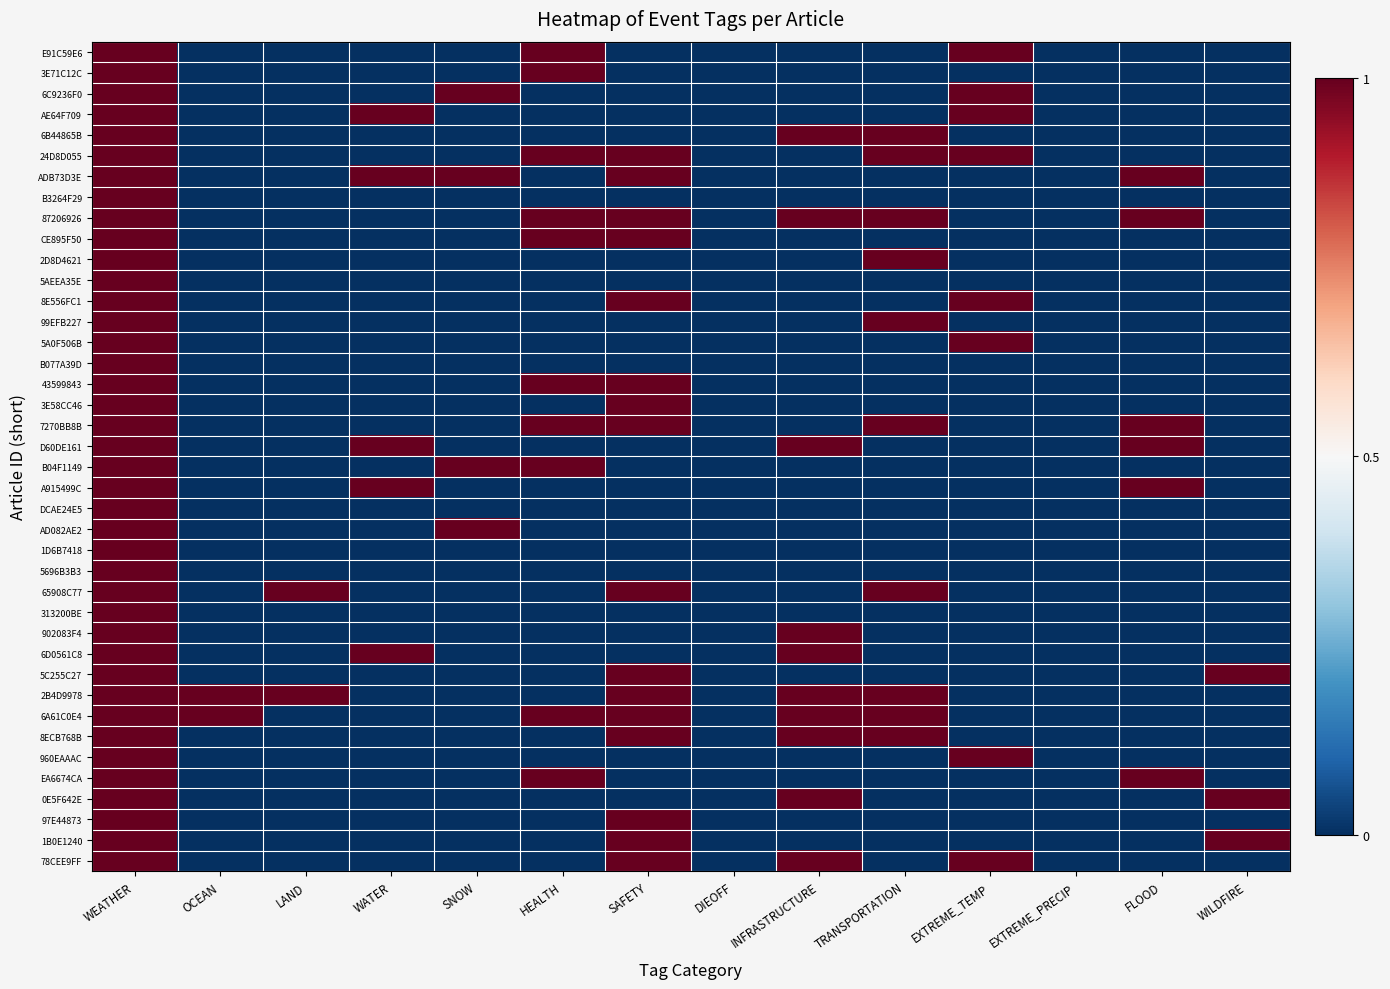

Reading left to right, extract all data points from this chart.

E91C59E6: WEATHER=1	OCEAN=0	LAND=0	WATER=0	SNOW=0	HEALTH=1	SAFETY=0	DIEOFF=0	INFRASTRUCTURE=0	TRANSPORTATION=0	EXTREME_TEMP=1	EXTREME_PRECIP=0	FLOOD=0	WILDFIRE=0
3E71C12C: WEATHER=1	OCEAN=0	LAND=0	WATER=0	SNOW=0	HEALTH=1	SAFETY=0	DIEOFF=0	INFRASTRUCTURE=0	TRANSPORTATION=0	EXTREME_TEMP=0	EXTREME_PRECIP=0	FLOOD=0	WILDFIRE=0
6C9236F0: WEATHER=1	OCEAN=0	LAND=0	WATER=0	SNOW=1	HEALTH=0	SAFETY=0	DIEOFF=0	INFRASTRUCTURE=0	TRANSPORTATION=0	EXTREME_TEMP=1	EXTREME_PRECIP=0	FLOOD=0	WILDFIRE=0
AE64F709: WEATHER=1	OCEAN=0	LAND=0	WATER=1	SNOW=0	HEALTH=0	SAFETY=0	DIEOFF=0	INFRASTRUCTURE=0	TRANSPORTATION=0	EXTREME_TEMP=1	EXTREME_PRECIP=0	FLOOD=0	WILDFIRE=0
6B44865B: WEATHER=1	OCEAN=0	LAND=0	WATER=0	SNOW=0	HEALTH=0	SAFETY=0	DIEOFF=0	INFRASTRUCTURE=1	TRANSPORTATION=1	EXTREME_TEMP=0	EXTREME_PRECIP=0	FLOOD=0	WILDFIRE=0
24D8D055: WEATHER=1	OCEAN=0	LAND=0	WATER=0	SNOW=0	HEALTH=1	SAFETY=1	DIEOFF=0	INFRASTRUCTURE=0	TRANSPORTATION=1	EXTREME_TEMP=1	EXTREME_PRECIP=0	FLOOD=0	WILDFIRE=0
ADB73D3E: WEATHER=1	OCEAN=0	LAND=0	WATER=1	SNOW=1	HEALTH=0	SAFETY=1	DIEOFF=0	INFRASTRUCTURE=0	TRANSPORTATION=0	EXTREME_TEMP=0	EXTREME_PRECIP=0	FLOOD=1	WILDFIRE=0
B3264F29: WEATHER=1	OCEAN=0	LAND=0	WATER=0	SNOW=0	HEALTH=0	SAFETY=0	DIEOFF=0	INFRASTRUCTURE=0	TRANSPORTATION=0	EXTREME_TEMP=0	EXTREME_PRECIP=0	FLOOD=0	WILDFIRE=0
87206926: WEATHER=1	OCEAN=0	LAND=0	WATER=0	SNOW=0	HEALTH=1	SAFETY=1	DIEOFF=0	INFRASTRUCTURE=1	TRANSPORTATION=1	EXTREME_TEMP=0	EXTREME_PRECIP=0	FLOOD=1	WILDFIRE=0
CE895F50: WEATHER=1	OCEAN=0	LAND=0	WATER=0	SNOW=0	HEALTH=1	SAFETY=1	DIEOFF=0	INFRASTRUCTURE=0	TRANSPORTATION=0	EXTREME_TEMP=0	EXTREME_PRECIP=0	FLOOD=0	WILDFIRE=0
2D8D4621: WEATHER=1	OCEAN=0	LAND=0	WATER=0	SNOW=0	HEALTH=0	SAFETY=0	DIEOFF=0	INFRASTRUCTURE=0	TRANSPORTATION=1	EXTREME_TEMP=0	EXTREME_PRECIP=0	FLOOD=0	WILDFIRE=0
5AEEA35E: WEATHER=1	OCEAN=0	LAND=0	WATER=0	SNOW=0	HEALTH=0	SAFETY=0	DIEOFF=0	INFRASTRUCTURE=0	TRANSPORTATION=0	EXTREME_TEMP=0	EXTREME_PRECIP=0	FLOOD=0	WILDFIRE=0
8E556FC1: WEATHER=1	OCEAN=0	LAND=0	WATER=0	SNOW=0	HEALTH=0	SAFETY=1	DIEOFF=0	INFRASTRUCTURE=0	TRANSPORTATION=0	EXTREME_TEMP=1	EXTREME_PRECIP=0	FLOOD=0	WILDFIRE=0
99EFB227: WEATHER=1	OCEAN=0	LAND=0	WATER=0	SNOW=0	HEALTH=0	SAFETY=0	DIEOFF=0	INFRASTRUCTURE=0	TRANSPORTATION=1	EXTREME_TEMP=0	EXTREME_PRECIP=0	FLOOD=0	WILDFIRE=0
5A0F506B: WEATHER=1	OCEAN=0	LAND=0	WATER=0	SNOW=0	HEALTH=0	SAFETY=0	DIEOFF=0	INFRASTRUCTURE=0	TRANSPORTATION=0	EXTREME_TEMP=1	EXTREME_PRECIP=0	FLOOD=0	WILDFIRE=0
B077A39D: WEATHER=1	OCEAN=0	LAND=0	WATER=0	SNOW=0	HEALTH=0	SAFETY=0	DIEOFF=0	INFRASTRUCTURE=0	TRANSPORTATION=0	EXTREME_TEMP=0	EXTREME_PRECIP=0	FLOOD=0	WILDFIRE=0
43599843: WEATHER=1	OCEAN=0	LAND=0	WATER=0	SNOW=0	HEALTH=1	SAFETY=1	DIEOFF=0	INFRASTRUCTURE=0	TRANSPORTATION=0	EXTREME_TEMP=0	EXTREME_PRECIP=0	FLOOD=0	WILDFIRE=0
3E58CC46: WEATHER=1	OCEAN=0	LAND=0	WATER=0	SNOW=0	HEALTH=0	SAFETY=1	DIEOFF=0	INFRASTRUCTURE=0	TRANSPORTATION=0	EXTREME_TEMP=0	EXTREME_PRECIP=0	FLOOD=0	WILDFIRE=0
7270BB8B: WEATHER=1	OCEAN=0	LAND=0	WATER=0	SNOW=0	HEALTH=1	SAFETY=1	DIEOFF=0	INFRASTRUCTURE=0	TRANSPORTATION=1	EXTREME_TEMP=0	EXTREME_PRECIP=0	FLOOD=1	WILDFIRE=0
D60DE161: WEATHER=1	OCEAN=0	LAND=0	WATER=1	SNOW=0	HEALTH=0	SAFETY=0	DIEOFF=0	INFRASTRUCTURE=1	TRANSPORTATION=0	EXTREME_TEMP=0	EXTREME_PRECIP=0	FLOOD=1	WILDFIRE=0
B04F1149: WEATHER=1	OCEAN=0	LAND=0	WATER=0	SNOW=1	HEALTH=1	SAFETY=0	DIEOFF=0	INFRASTRUCTURE=0	TRANSPORTATION=0	EXTREME_TEMP=0	EXTREME_PRECIP=0	FLOOD=0	WILDFIRE=0
A915499C: WEATHER=1	OCEAN=0	LAND=0	WATER=1	SNOW=0	HEALTH=0	SAFETY=0	DIEOFF=0	INFRASTRUCTURE=0	TRANSPORTATION=0	EXTREME_TEMP=0	EXTREME_PRECIP=0	FLOOD=1	WILDFIRE=0
DCAE24E5: WEATHER=1	OCEAN=0	LAND=0	WATER=0	SNOW=0	HEALTH=0	SAFETY=0	DIEOFF=0	INFRASTRUCTURE=0	TRANSPORTATION=0	EXTREME_TEMP=0	EXTREME_PRECIP=0	FLOOD=0	WILDFIRE=0
AD082AE2: WEATHER=1	OCEAN=0	LAND=0	WATER=0	SNOW=1	HEALTH=0	SAFETY=0	DIEOFF=0	INFRASTRUCTURE=0	TRANSPORTATION=0	EXTREME_TEMP=0	EXTREME_PRECIP=0	FLOOD=0	WILDFIRE=0
1D6B7418: WEATHER=1	OCEAN=0	LAND=0	WATER=0	SNOW=0	HEALTH=0	SAFETY=0	DIEOFF=0	INFRASTRUCTURE=0	TRANSPORTATION=0	EXTREME_TEMP=0	EXTREME_PRECIP=0	FLOOD=0	WILDFIRE=0
5696B3B3: WEATHER=1	OCEAN=0	LAND=0	WATER=0	SNOW=0	HEALTH=0	SAFETY=0	DIEOFF=0	INFRASTRUCTURE=0	TRANSPORTATION=0	EXTREME_TEMP=0	EXTREME_PRECIP=0	FLOOD=0	WILDFIRE=0
65908C77: WEATHER=1	OCEAN=0	LAND=1	WATER=0	SNOW=0	HEALTH=0	SAFETY=1	DIEOFF=0	INFRASTRUCTURE=0	TRANSPORTATION=1	EXTREME_TEMP=0	EXTREME_PRECIP=0	FLOOD=0	WILDFIRE=0
313200BE: WEATHER=1	OCEAN=0	LAND=0	WATER=0	SNOW=0	HEALTH=0	SAFETY=0	DIEOFF=0	INFRASTRUCTURE=0	TRANSPORTATION=0	EXTREME_TEMP=0	EXTREME_PRECIP=0	FLOOD=0	WILDFIRE=0
902083F4: WEATHER=1	OCEAN=0	LAND=0	WATER=0	SNOW=0	HEALTH=0	SAFETY=0	DIEOFF=0	INFRASTRUCTURE=1	TRANSPORTATION=0	EXTREME_TEMP=0	EXTREME_PRECIP=0	FLOOD=0	WILDFIRE=0
6D0561C8: WEATHER=1	OCEAN=0	LAND=0	WATER=1	SNOW=0	HEALTH=0	SAFETY=0	DIEOFF=0	INFRASTRUCTURE=1	TRANSPORTATION=0	EXTREME_TEMP=0	EXTREME_PRECIP=0	FLOOD=0	WILDFIRE=0
5C255C27: WEATHER=1	OCEAN=0	LAND=0	WATER=0	SNOW=0	HEALTH=0	SAFETY=1	DIEOFF=0	INFRASTRUCTURE=0	TRANSPORTATION=0	EXTREME_TEMP=0	EXTREME_PRECIP=0	FLOOD=0	WILDFIRE=1
2B4D9978: WEATHER=1	OCEAN=1	LAND=1	WATER=0	SNOW=0	HEALTH=0	SAFETY=1	DIEOFF=0	INFRASTRUCTURE=1	TRANSPORTATION=1	EXTREME_TEMP=0	EXTREME_PRECIP=0	FLOOD=0	WILDFIRE=0
6A61C0E4: WEATHER=1	OCEAN=1	LAND=0	WATER=0	SNOW=0	HEALTH=1	SAFETY=1	DIEOFF=0	INFRASTRUCTURE=1	TRANSPORTATION=1	EXTREME_TEMP=0	EXTREME_PRECIP=0	FLOOD=0	WILDFIRE=0
8ECB768B: WEATHER=1	OCEAN=0	LAND=0	WATER=0	SNOW=0	HEALTH=0	SAFETY=1	DIEOFF=0	INFRASTRUCTURE=1	TRANSPORTATION=1	EXTREME_TEMP=0	EXTREME_PRECIP=0	FLOOD=0	WILDFIRE=0
960EAAAC: WEATHER=1	OCEAN=0	LAND=0	WATER=0	SNOW=0	HEALTH=0	SAFETY=0	DIEOFF=0	INFRASTRUCTURE=0	TRANSPORTATION=0	EXTREME_TEMP=1	EXTREME_PRECIP=0	FLOOD=0	WILDFIRE=0
EA6674CA: WEATHER=1	OCEAN=0	LAND=0	WATER=0	SNOW=0	HEALTH=1	SAFETY=0	DIEOFF=0	INFRASTRUCTURE=0	TRANSPORTATION=0	EXTREME_TEMP=0	EXTREME_PRECIP=0	FLOOD=1	WILDFIRE=0
0E5F642E: WEATHER=1	OCEAN=0	LAND=0	WATER=0	SNOW=0	HEALTH=0	SAFETY=0	DIEOFF=0	INFRASTRUCTURE=1	TRANSPORTATION=0	EXTREME_TEMP=0	EXTREME_PRECIP=0	FLOOD=0	WILDFIRE=1
97E44873: WEATHER=1	OCEAN=0	LAND=0	WATER=0	SNOW=0	HEALTH=0	SAFETY=1	DIEOFF=0	INFRASTRUCTURE=0	TRANSPORTATION=0	EXTREME_TEMP=0	EXTREME_PRECIP=0	FLOOD=0	WILDFIRE=0
1B0E1240: WEATHER=1	OCEAN=0	LAND=0	WATER=0	SNOW=0	HEALTH=0	SAFETY=1	DIEOFF=0	INFRASTRUCTURE=0	TRANSPORTATION=0	EXTREME_TEMP=0	EXTREME_PRECIP=0	FLOOD=0	WILDFIRE=1
78CEE9FF: WEATHER=1	OCEAN=0	LAND=0	WATER=0	SNOW=0	HEALTH=0	SAFETY=1	DIEOFF=0	INFRASTRUCTURE=1	TRANSPORTATION=0	EXTREME_TEMP=1	EXTREME_PRECIP=0	FLOOD=0	WILDFIRE=0